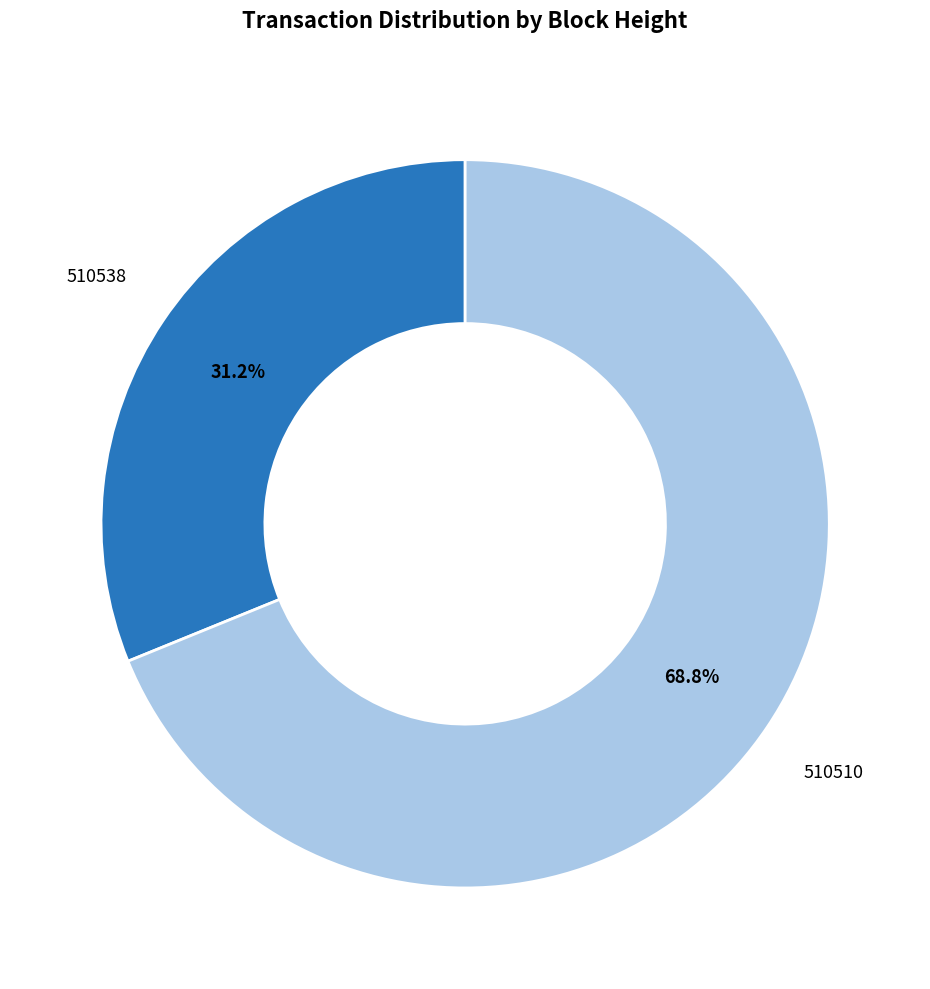

Count the number of slices in the pie.

2